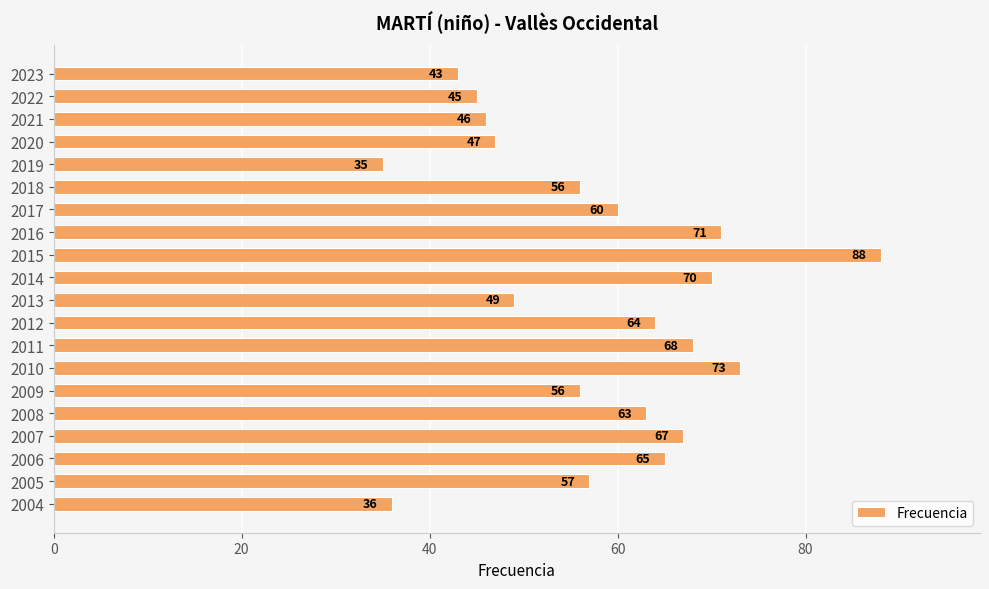

What is the minimum value shown in the chart?

35